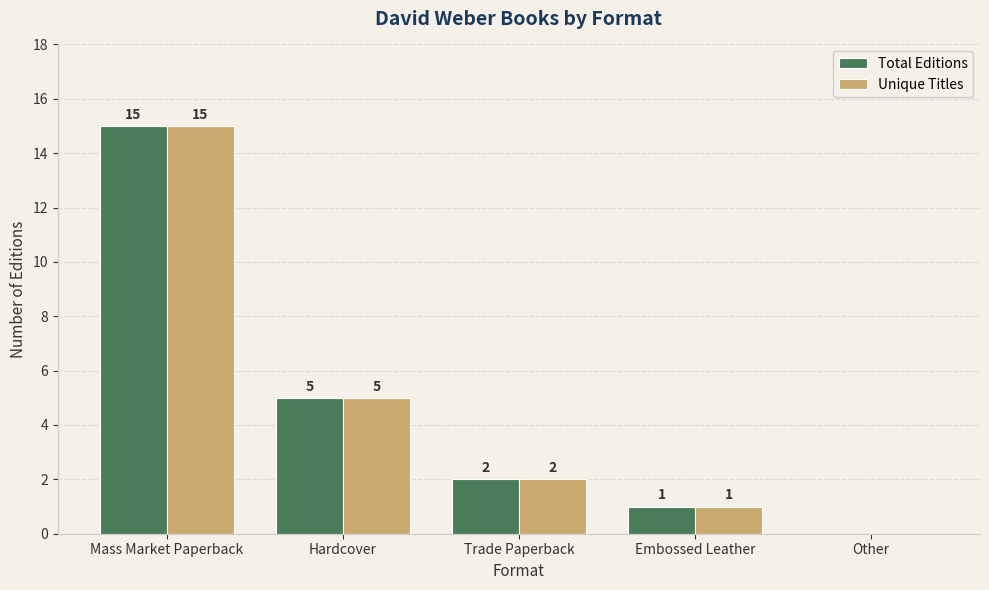

At which label does Total Editions first exceed 2?

Mass Market Paperback